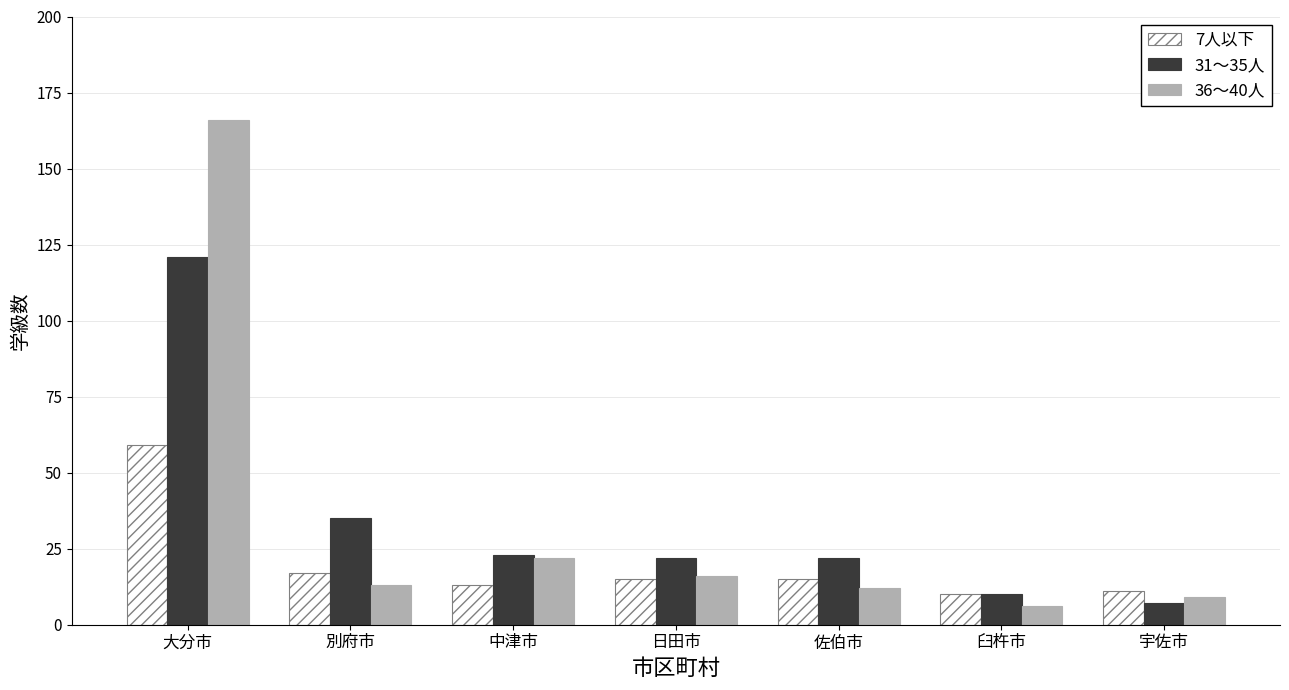

Is the value of 7人以下 at 佐伯市 greater than the value of 36～40人 at 宇佐市?

Yes